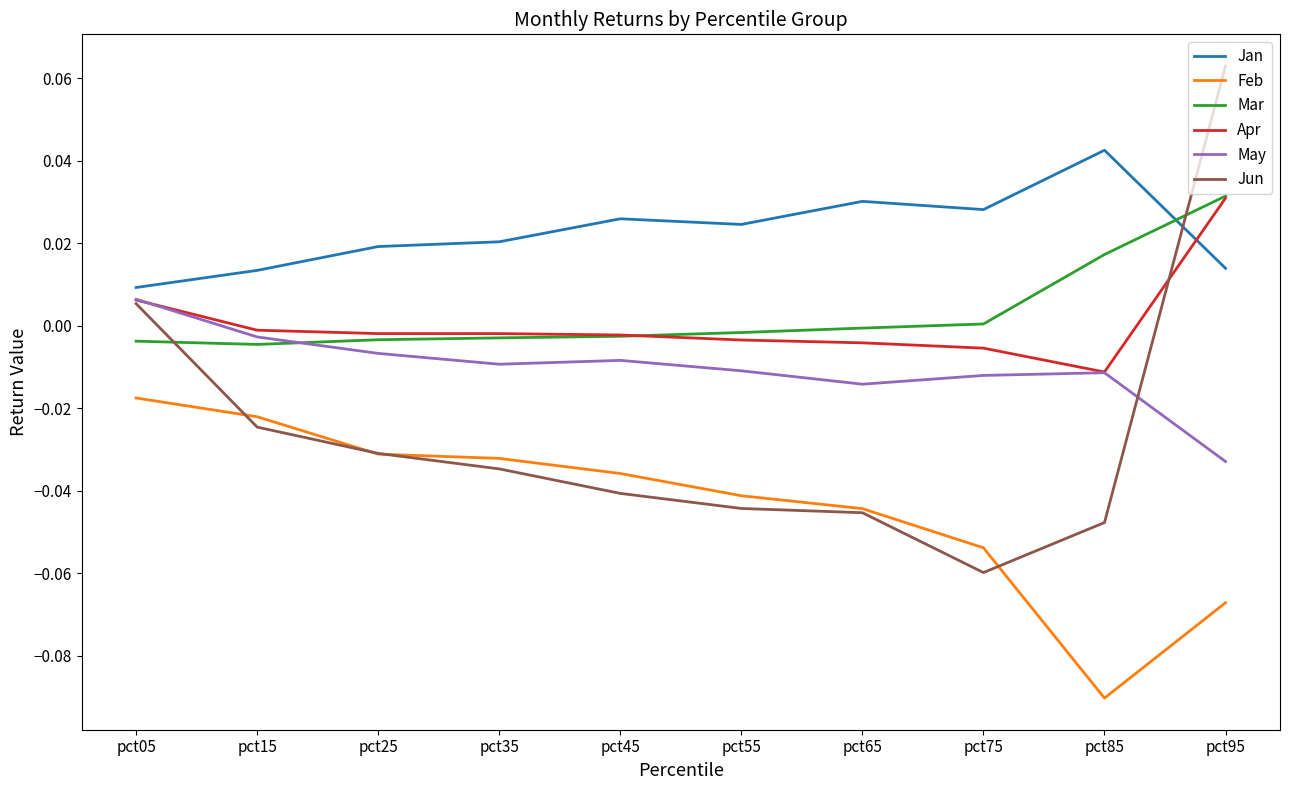

Count the number of categories in the chart.

10